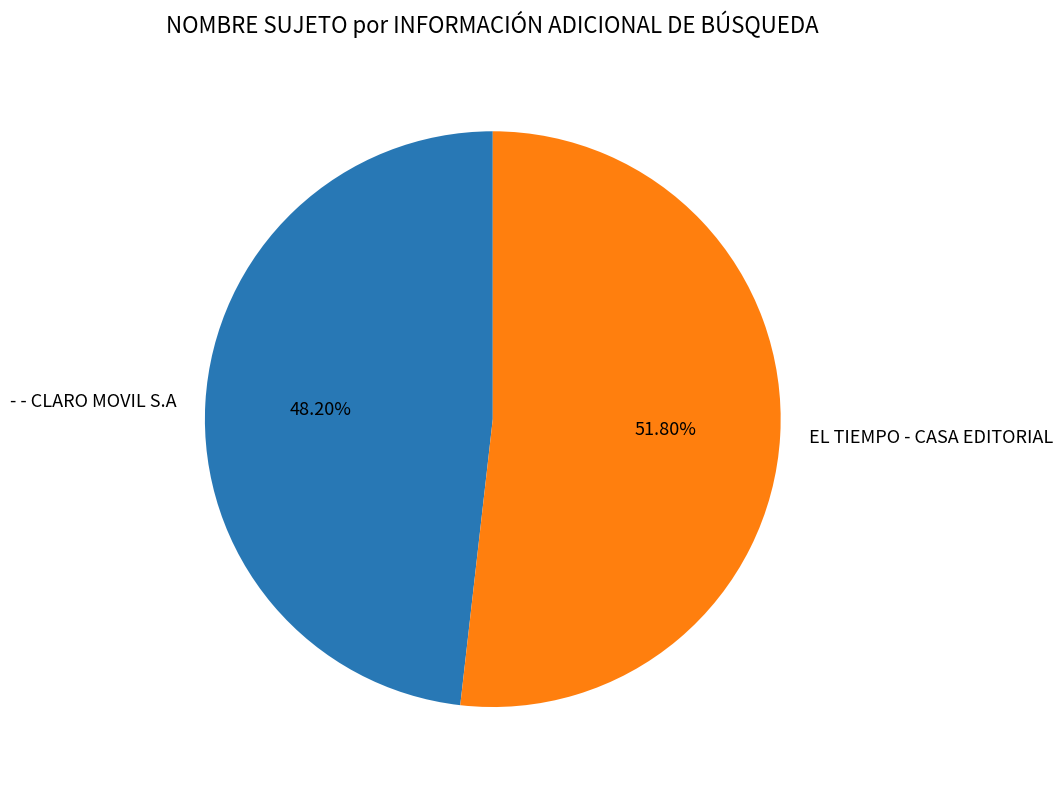

Which slice is the largest?

EL TIEMPO - CASA EDITORIAL